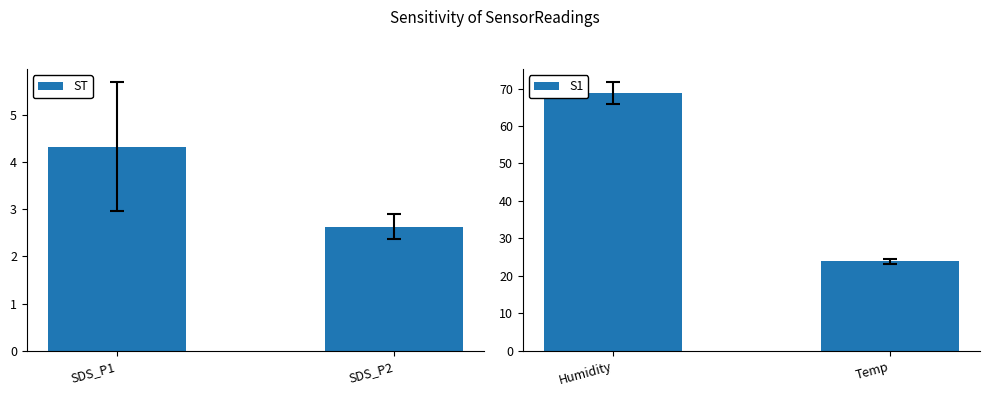

How many categories are shown in the chart?

2